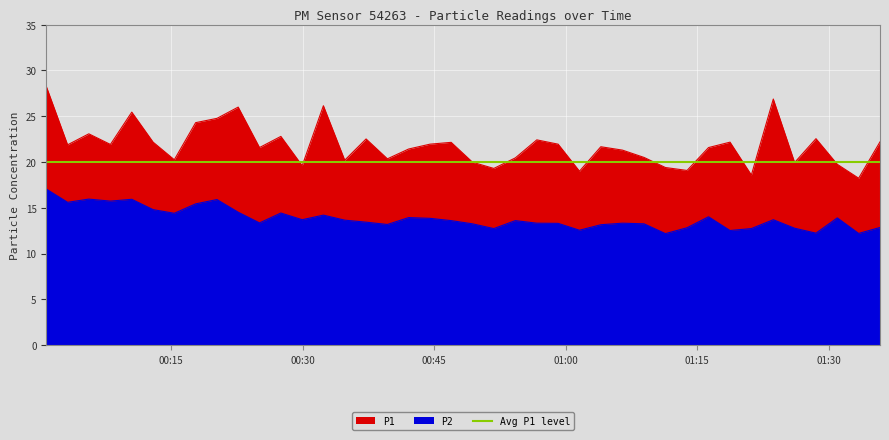

Which series changed the most between 2023-04-21T00:12:58 and 2023-04-21T00:44:32?

P2